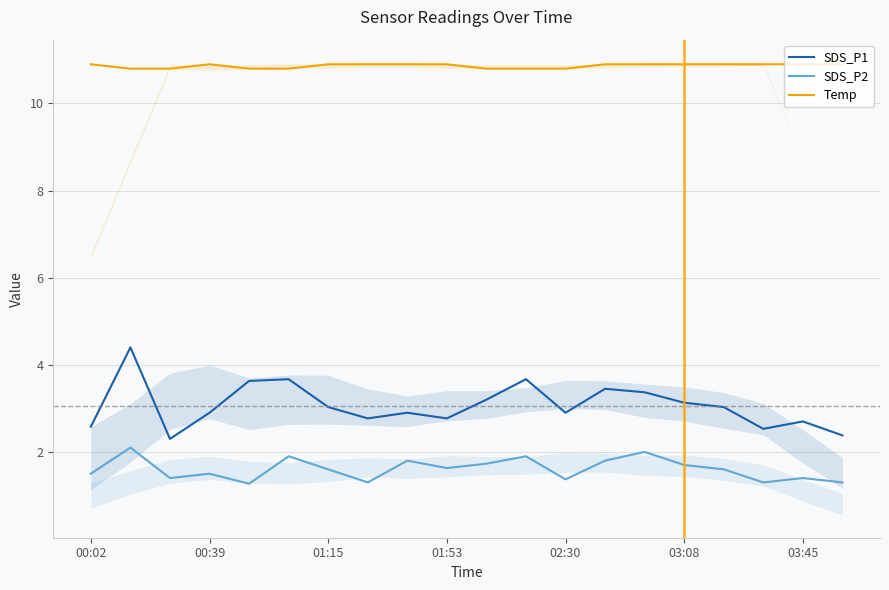

At which label does Temp reach its peak?

00:02